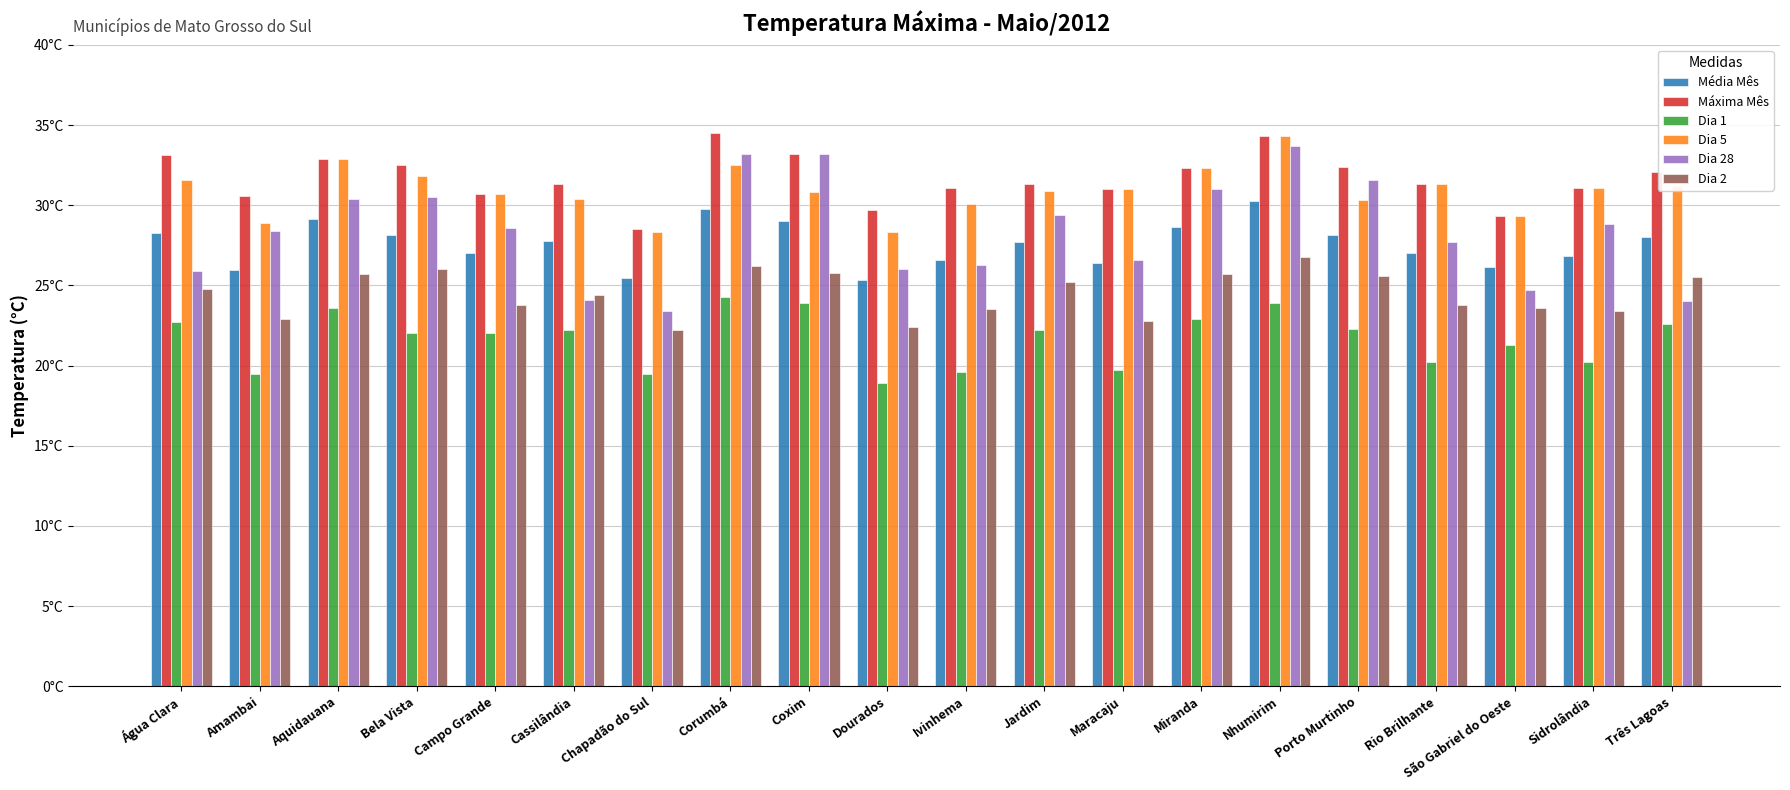

The Dia 28 series shows 51.6 at Aquidauana. True or false?

False